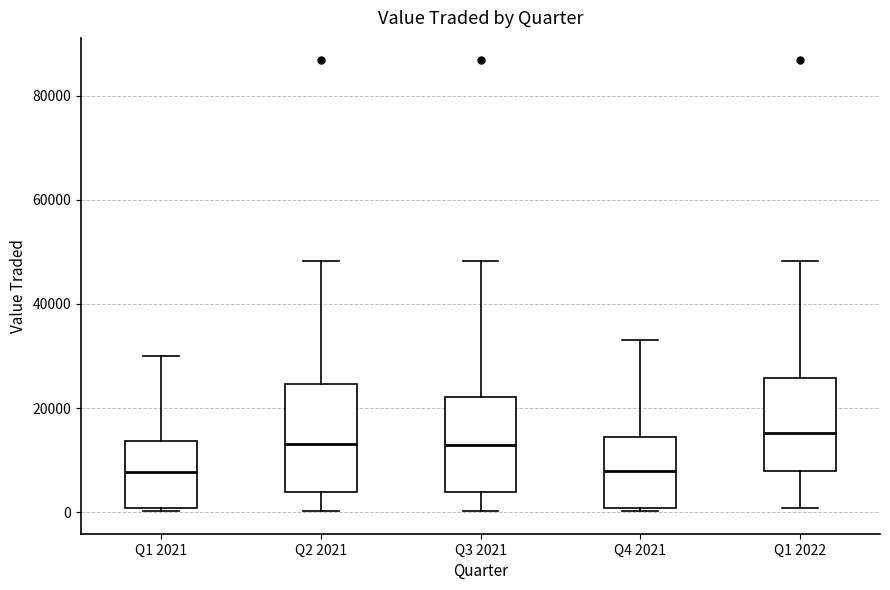

Reading left to right, read every box against the y-axis: the position of its median line, the range the box covers, and the ends of its whiskers. The values are not printed on the chart, so give them approximately, as read against the axis.

Q1 2021: median 8000, box 0 to 14000, whiskers 0 to 30000
Q2 2021: median 14000, box 4000 to 24000, whiskers 0 to 48000
Q3 2021: median 12000, box 4000 to 22000, whiskers 0 to 48000
Q4 2021: median 8000, box 0 to 14000, whiskers 0 to 34000
Q1 2022: median 16000, box 8000 to 26000, whiskers 0 to 48000